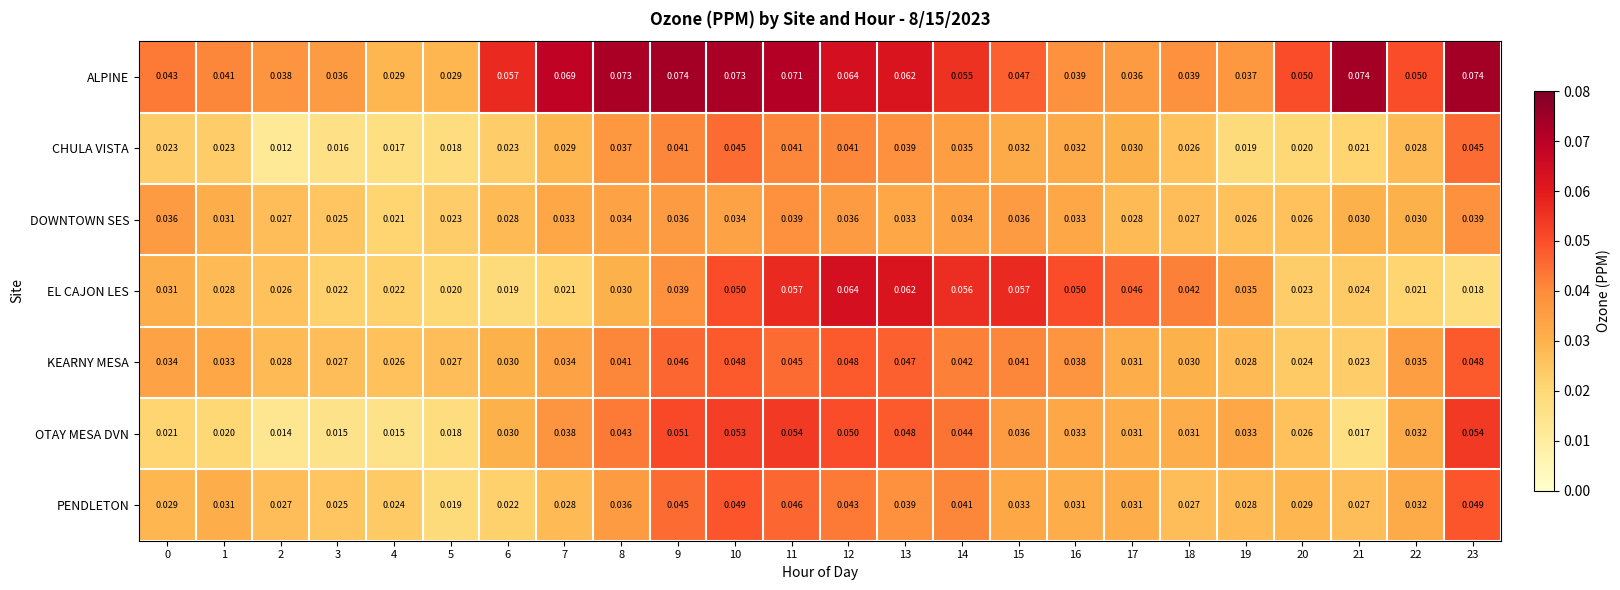

Rank the series by their maximum value, from highest to lowest.

ALPINE, EL CAJON LES, OTAY MESA DVN, PENDLETON, KEARNY MESA, CHULA VISTA, DOWNTOWN SES